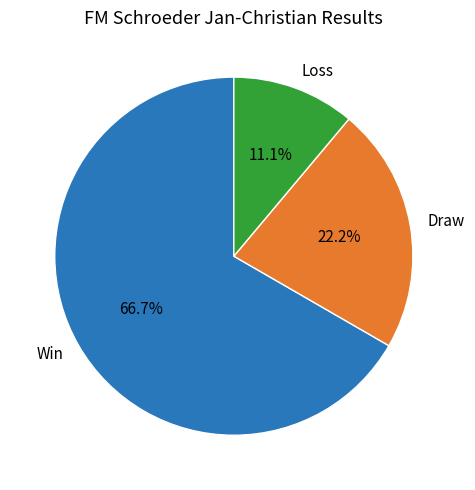

What percentage is NOT represented by Win?

33.3%